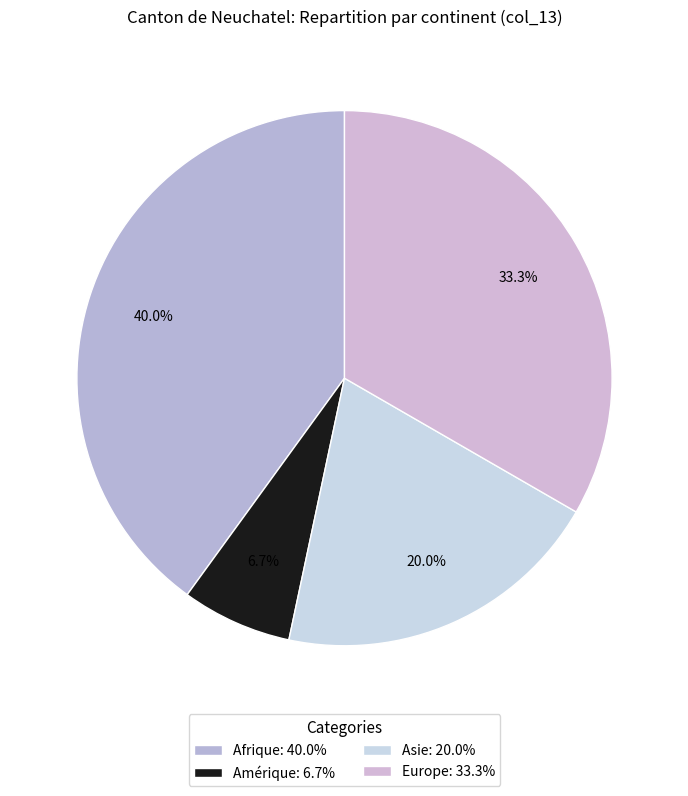

To the nearest percent, what is the difference between the largest and smallest slice percentages?

33%